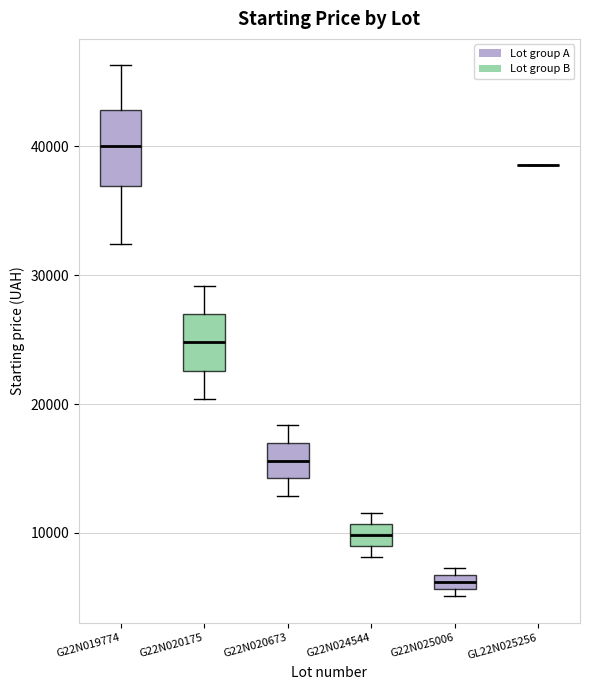

Where does the upper whisker of the box for G22N020673 end on the y-axis? The values are not printed on the chart, so give them approximately, as read against the axis.

18000